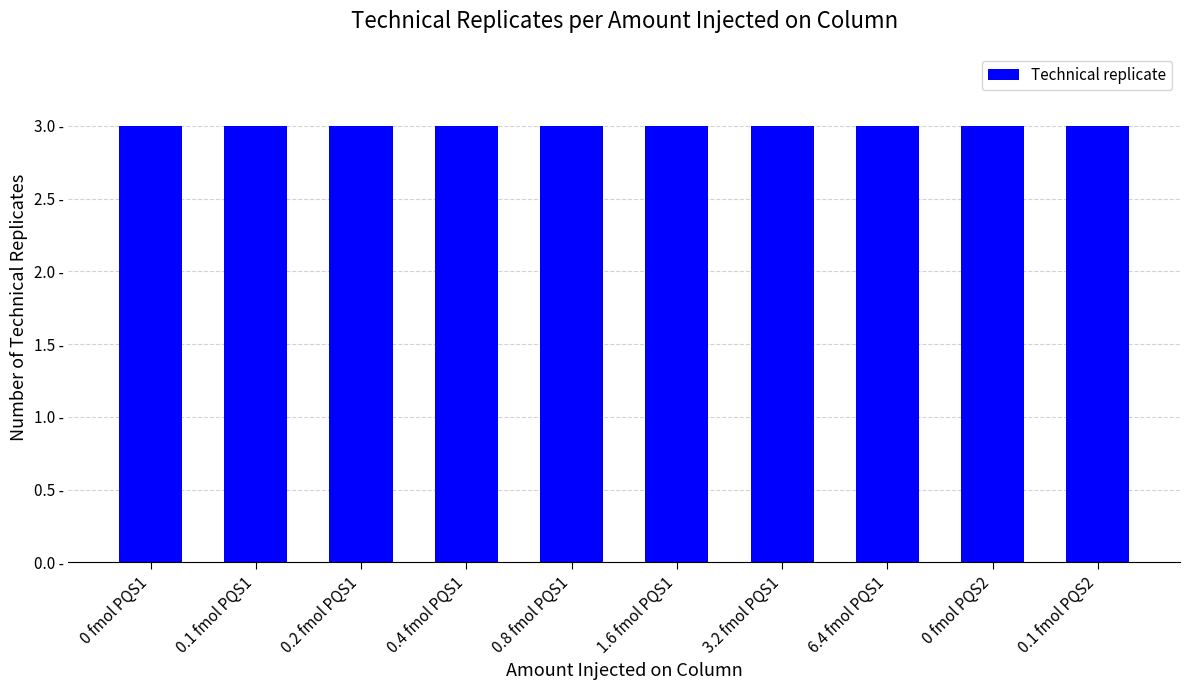

Which has a higher value, 0.1 fmol PQS1 or 0.2 fmol PQS1?

0.2 fmol PQS1